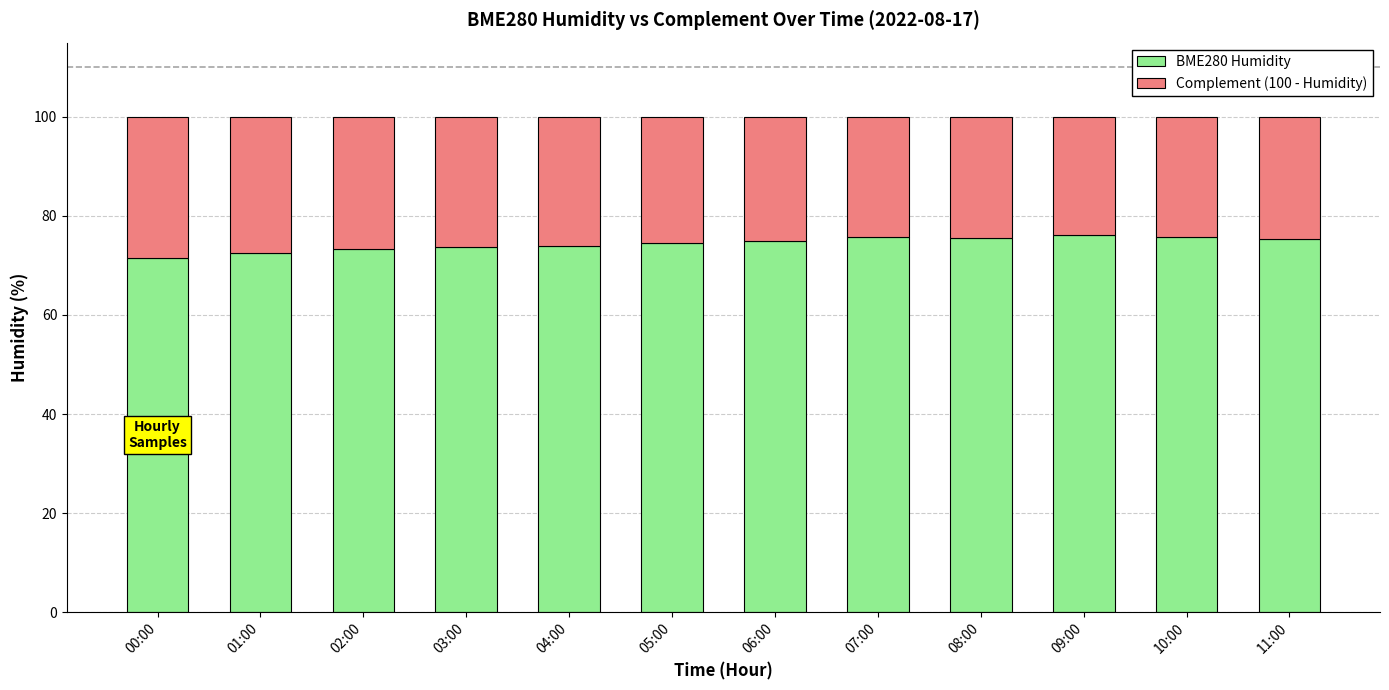

What is the value of the BME280 Humidity bar at the 3rd from the left?

73.3